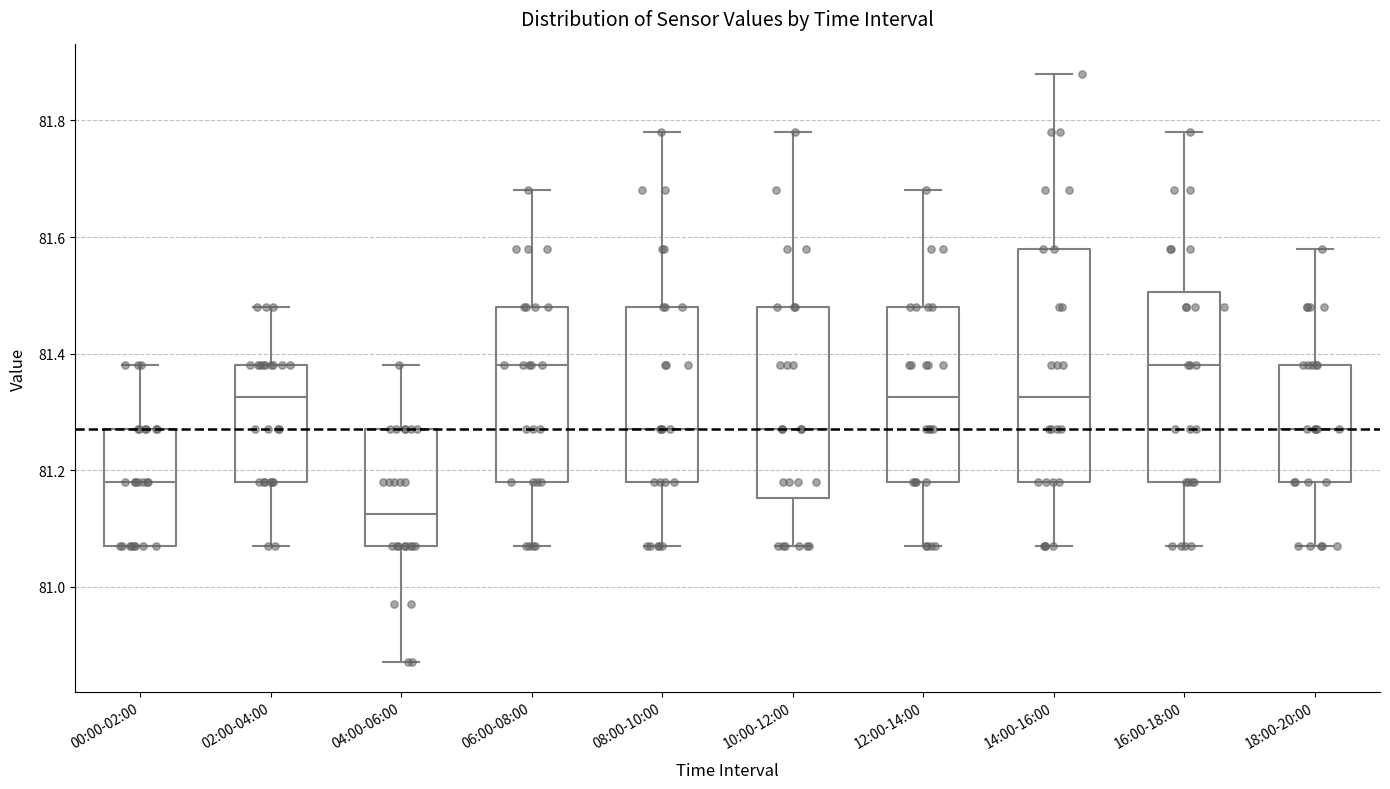

Reading left to right, read every box against the y-axis: the position of its median line, the range the box covers, and the ends of its whiskers. The values are not printed on the chart, so give them approximately, as read against the axis.

00:00-02:00: median 81.18, box 81.08 to 81.28, whiskers 81.08 to 81.38
02:00-04:00: median 81.32, box 81.18 to 81.38, whiskers 81.08 to 81.48
04:00-06:00: median 81.12, box 81.08 to 81.28, whiskers 80.88 to 81.38
06:00-08:00: median 81.38, box 81.18 to 81.48, whiskers 81.08 to 81.68
08:00-10:00: median 81.28, box 81.18 to 81.48, whiskers 81.08 to 81.78
10:00-12:00: median 81.28, box 81.16 to 81.48, whiskers 81.08 to 81.78
12:00-14:00: median 81.32, box 81.18 to 81.48, whiskers 81.08 to 81.68
14:00-16:00: median 81.32, box 81.18 to 81.58, whiskers 81.08 to 81.88
16:00-18:00: median 81.38, box 81.18 to 81.50, whiskers 81.08 to 81.78
18:00-20:00: median 81.28, box 81.18 to 81.38, whiskers 81.08 to 81.58